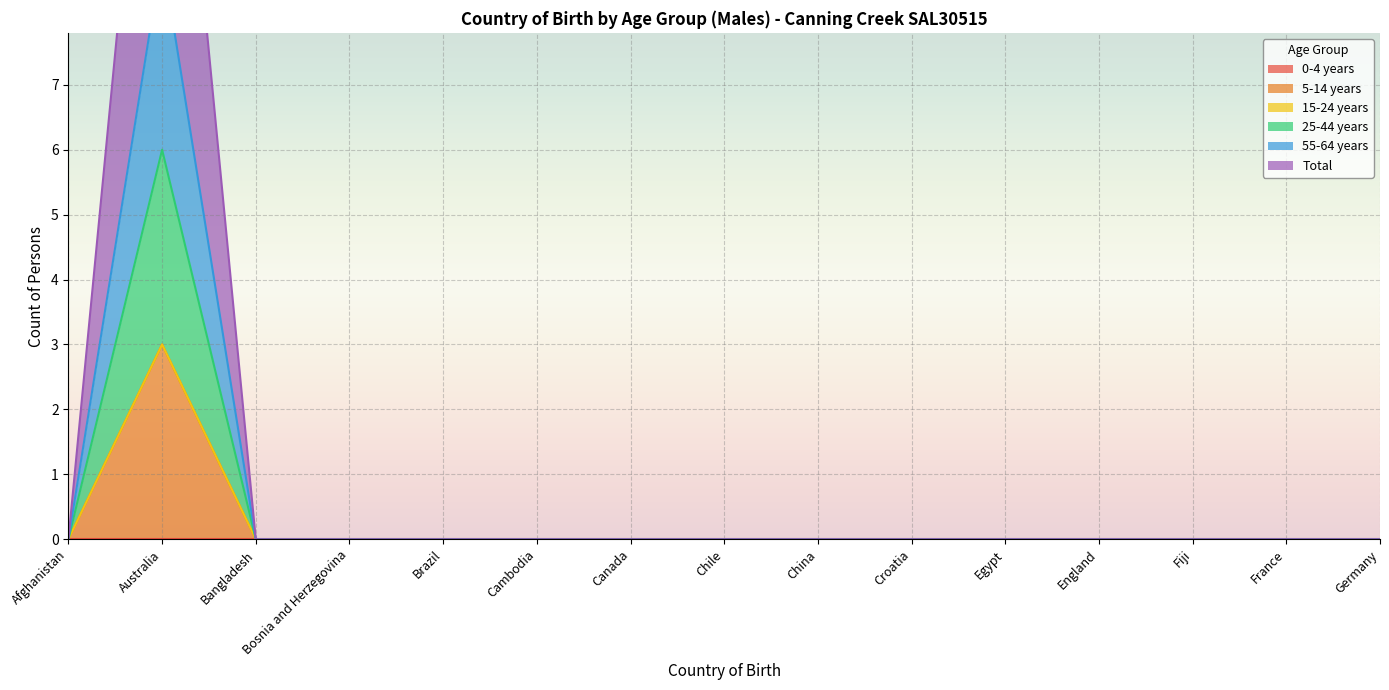

Which category has the highest value in the 25-44 years series?

Australia